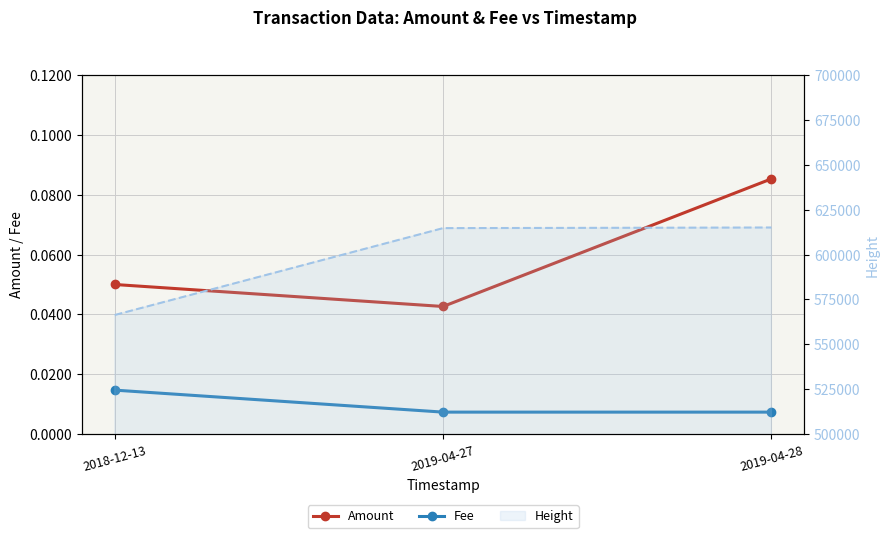

Rank the categories by Amount value from lowest to highest.

2019-04-27, 2018-12-13, 2019-04-28